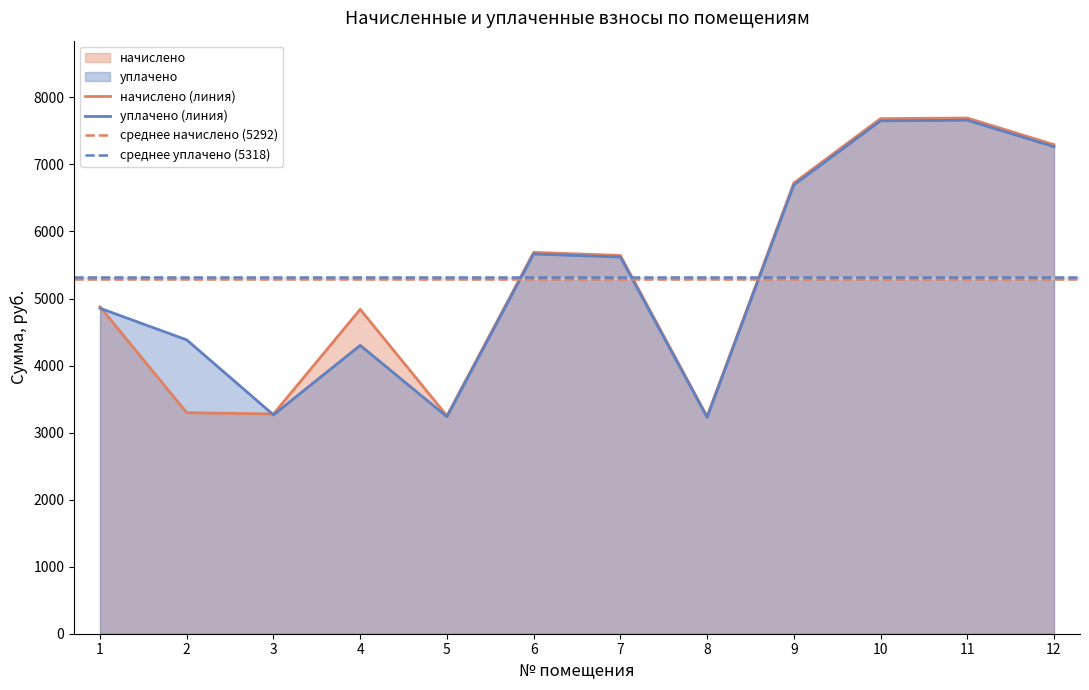

At which category does уплачено reach its first local valley?

3